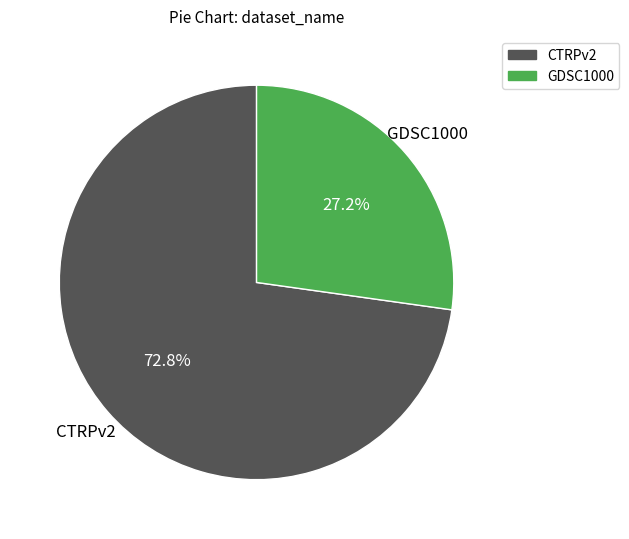

What portion of the pie excludes GDSC1000?

72.8%